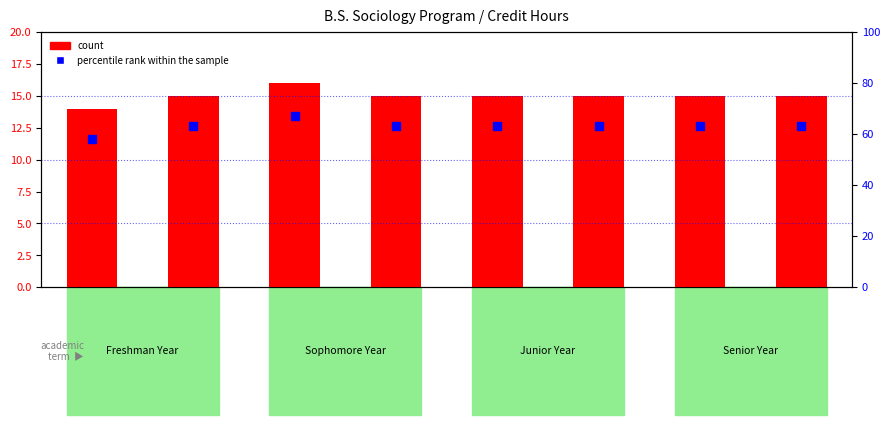

Which series has the largest total across all categories?

percentile rank within the sample